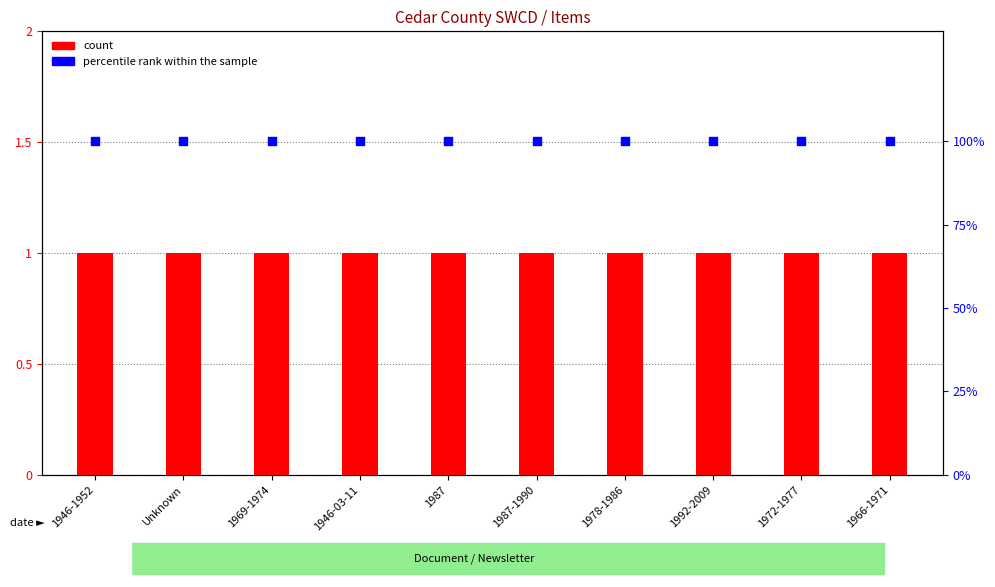

At how many categories does at least one series exceed 43?

10